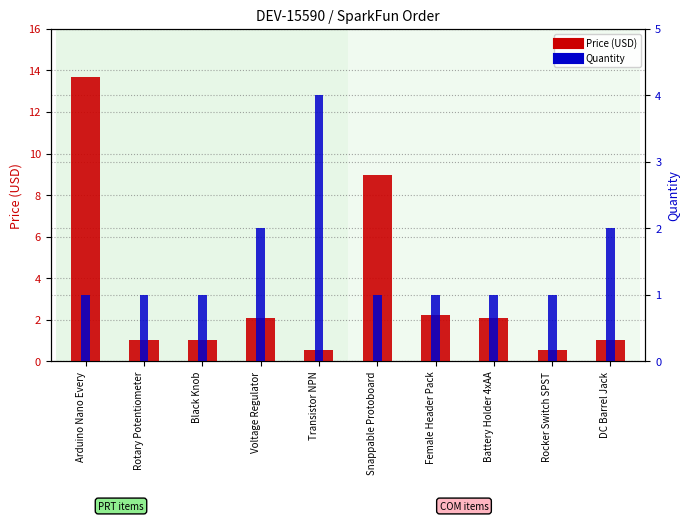

What is the sum of the Price (USD) values at DC Barrel Jack and Voltage Regulator?

3.2